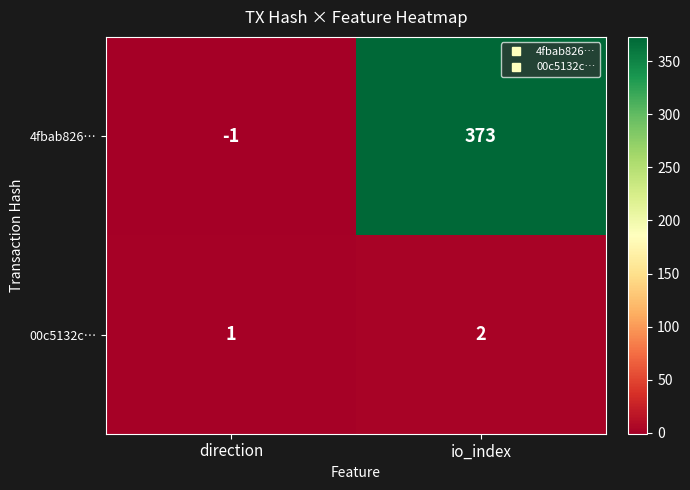

What is the smallest value displayed?

-1